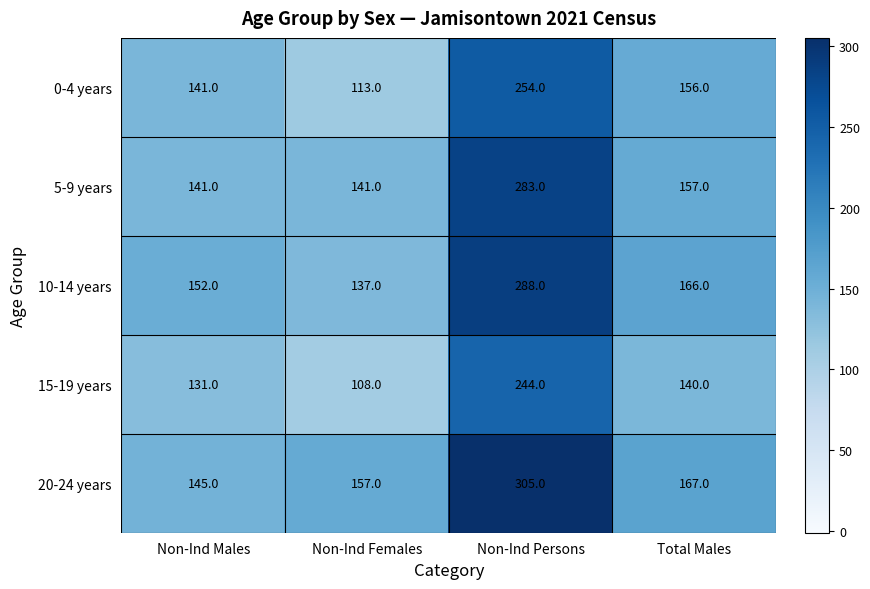

Which label corresponds to the largest value in the chart?

Non-Ind Persons